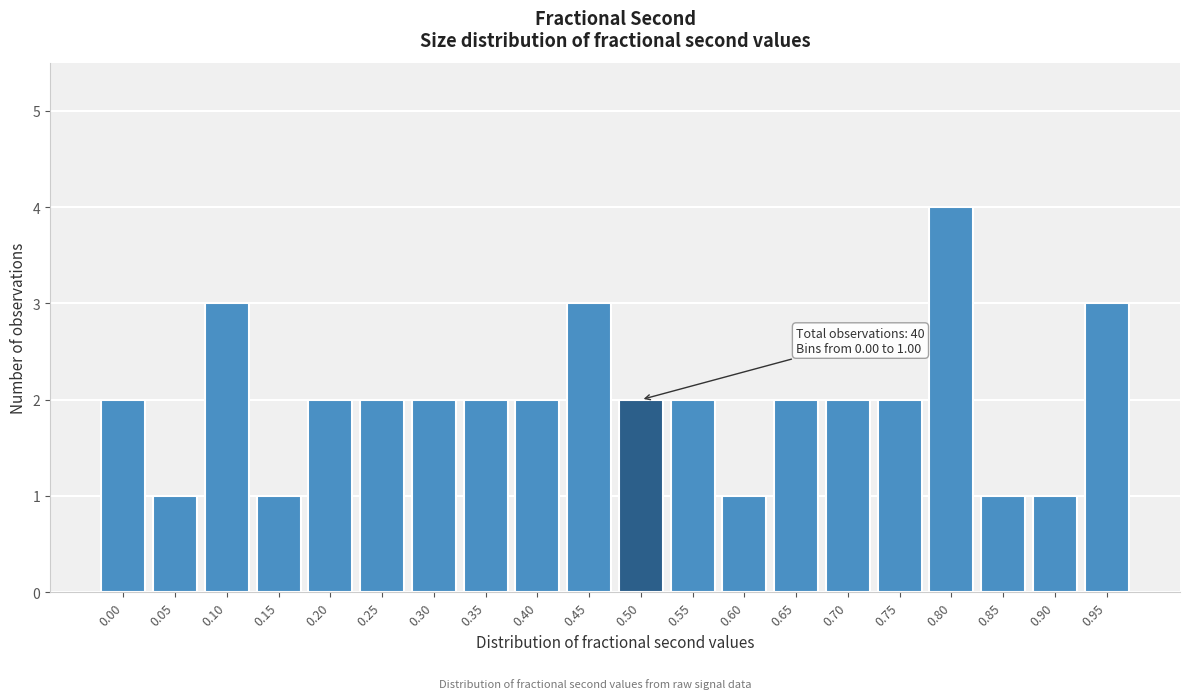

Reading left to right, extract all data points from this chart.

2	1	3	1	2	2	2	2	2	3	2	2	1	2	2	2	4	1	1	3